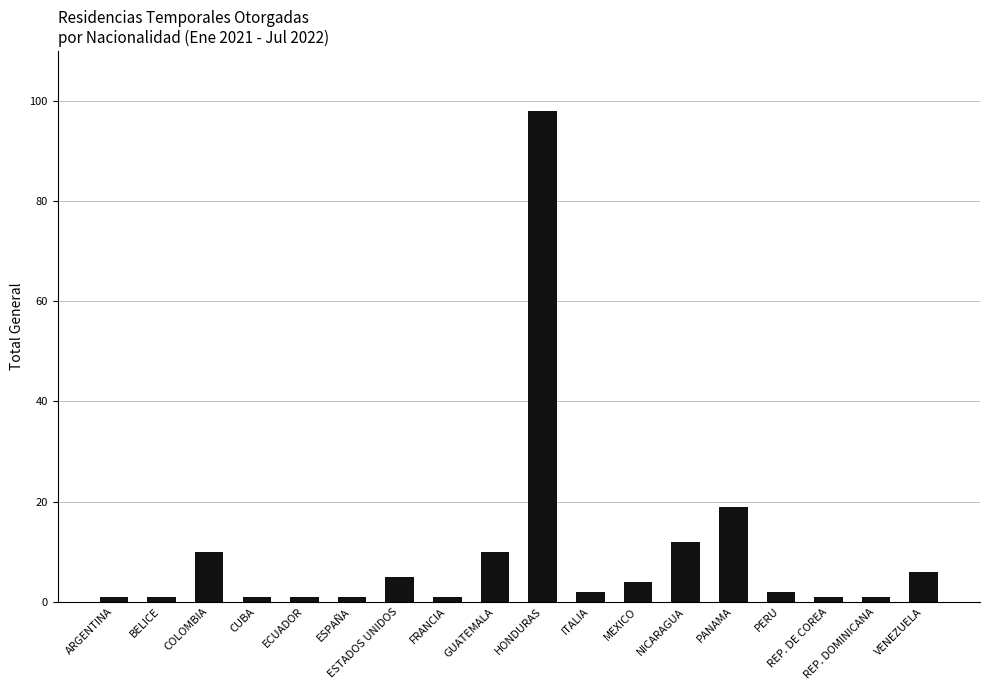

Count the number of categories in the chart.

18